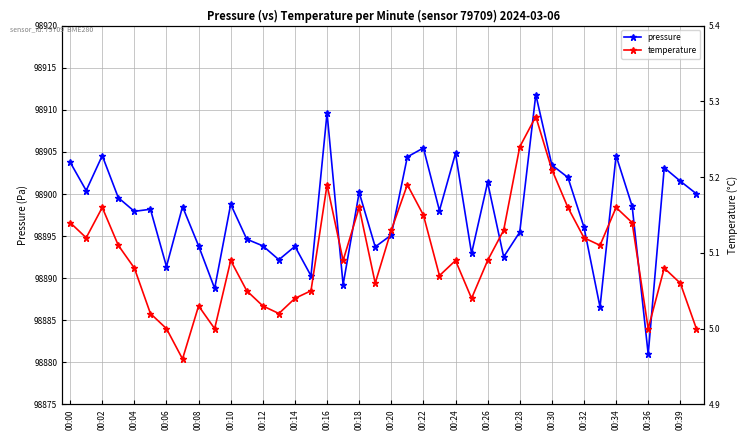

What is the highest value of the pressure series?

98911.8